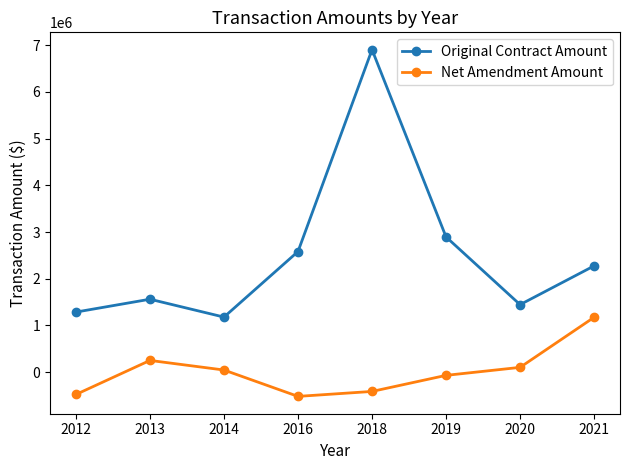

How many data points in Original Contract Amount are less than 2276087?

4